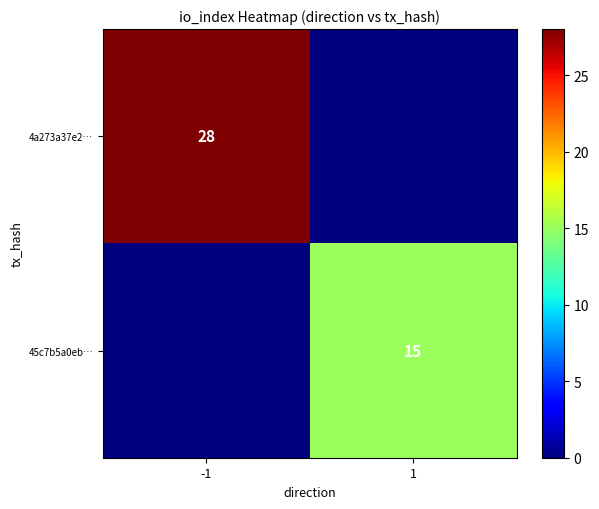

True or false: 4a273a37e2… has a value of 45 at -1.

False